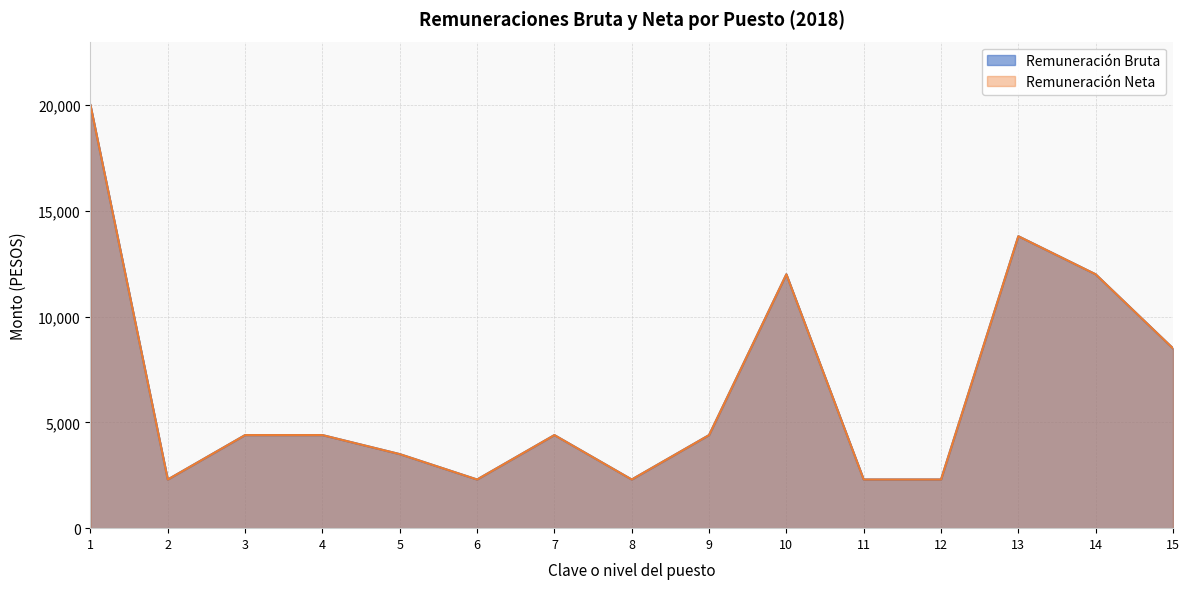

Reading right to left, extract all data points from this chart.

Remuneración Bruta: 8499.9	12000.0	13800.0	2299.9	2299.9	12000.0	4399.0	2299.9	4399.9	2299.9	3499.9	4399.9	4399.9	2299.9	20000.0
Remuneración Neta: 8499.9	12000.0	13800.0	2299.9	2299.9	12000.0	4399.0	2299.9	4399.9	2299.9	3499.9	4399.9	4399.9	2299.9	20000.0